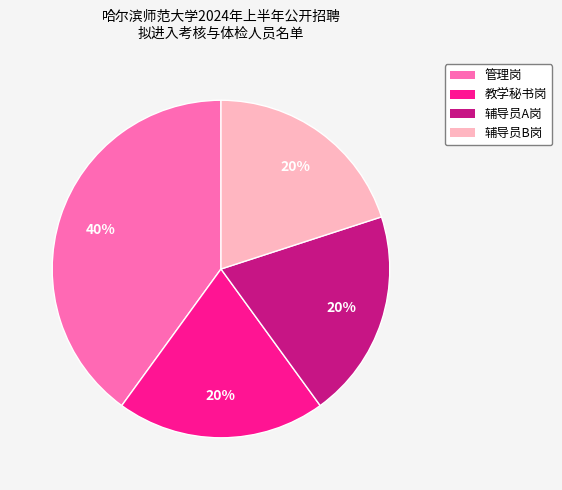

What is the ratio of the value at 管理岗 to the value at 教学秘书岗?

2.0